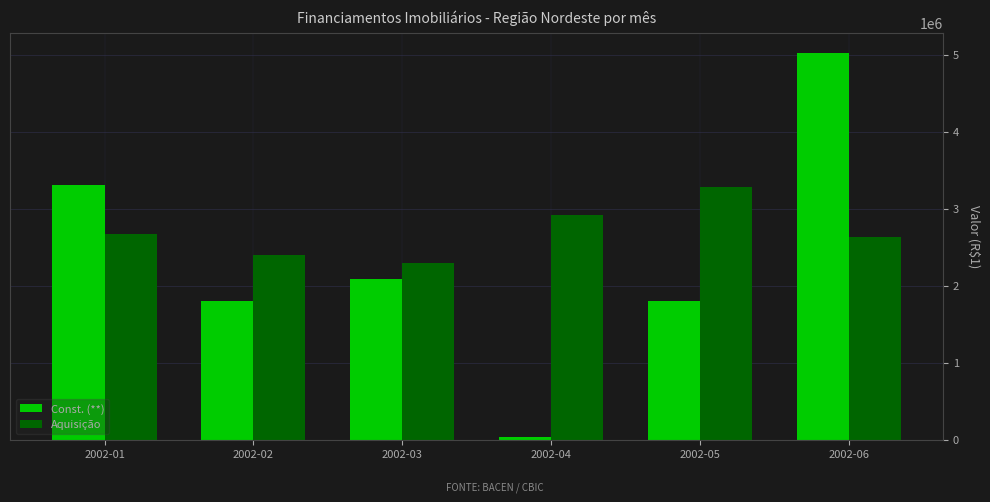

At which category is the sum across all series the highest?

2002-06